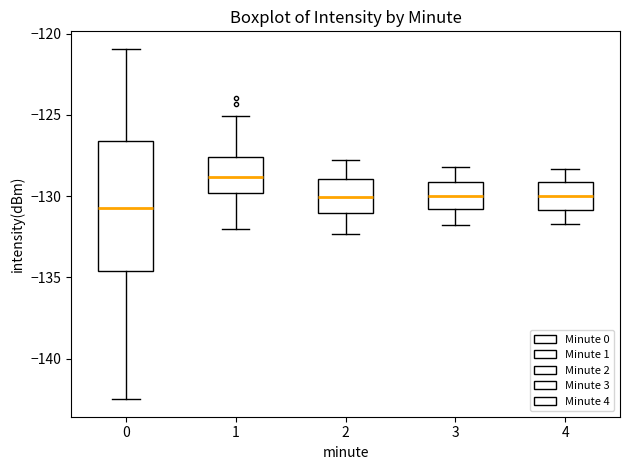

Reading left to right, transcribe this box plot: for each box, give where its median line is, the range the box spans, and where its two whiskers end, as read against the y-axis. The values are not printed on the chart, so give them approximately, as read against the axis.

0: median -130.5, box -134.5 to -126.5, whiskers -142.5 to -121.0
1: median -129.0, box -130.0 to -127.5, whiskers -132.0 to -125.0
2: median -130.0, box -131.0 to -129.0, whiskers -132.5 to -128.0
3: median -130.0, box -131.0 to -129.0, whiskers -132.0 to -128.0
4: median -130.0, box -131.0 to -129.0, whiskers -131.5 to -128.5